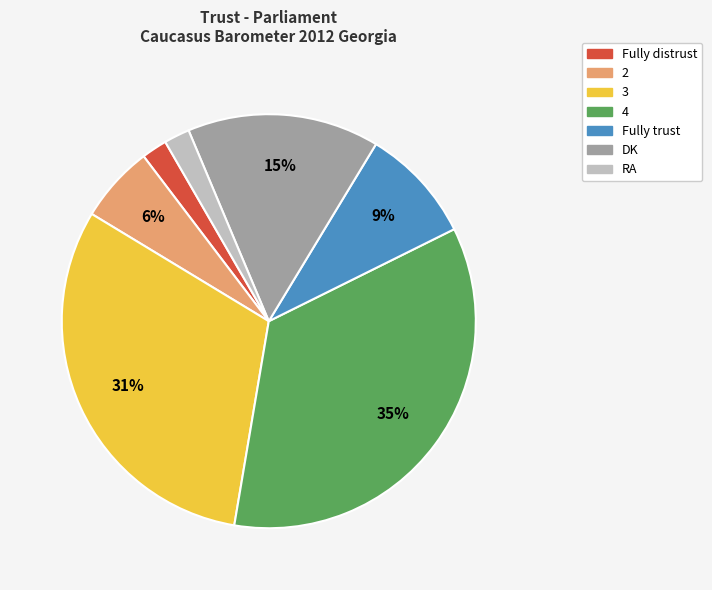

Does Fully distrust account for over 50% of the chart?

No